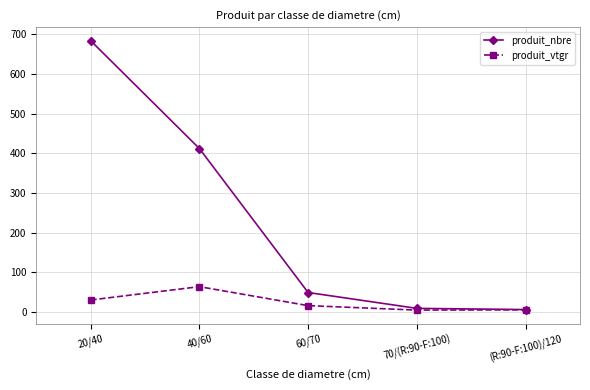

What is the difference between the produit_vtgr values at (R:90-F:100)/120 and 20/40?

24.8